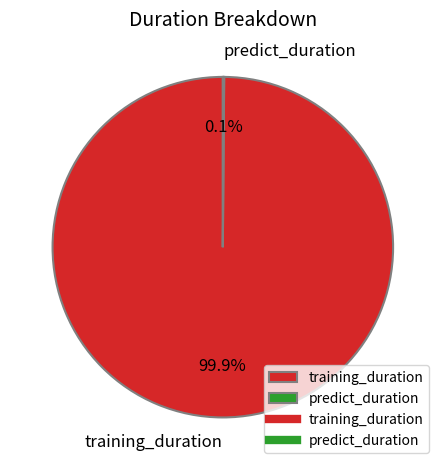

Is there a majority slice in this chart?

Yes